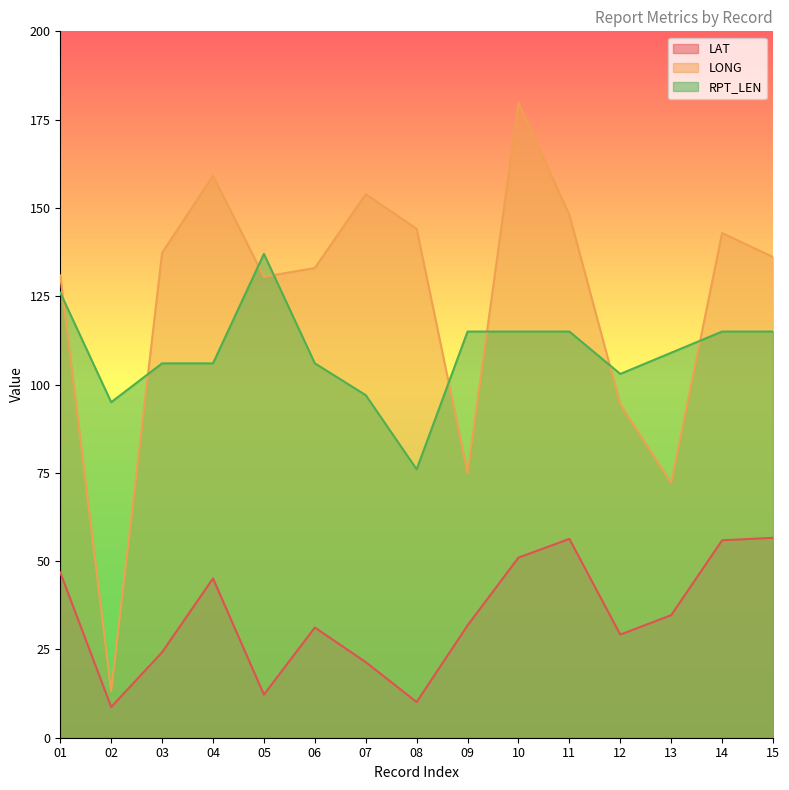

What is the difference between the second highest and second lowest values in the LAT series?

46.2